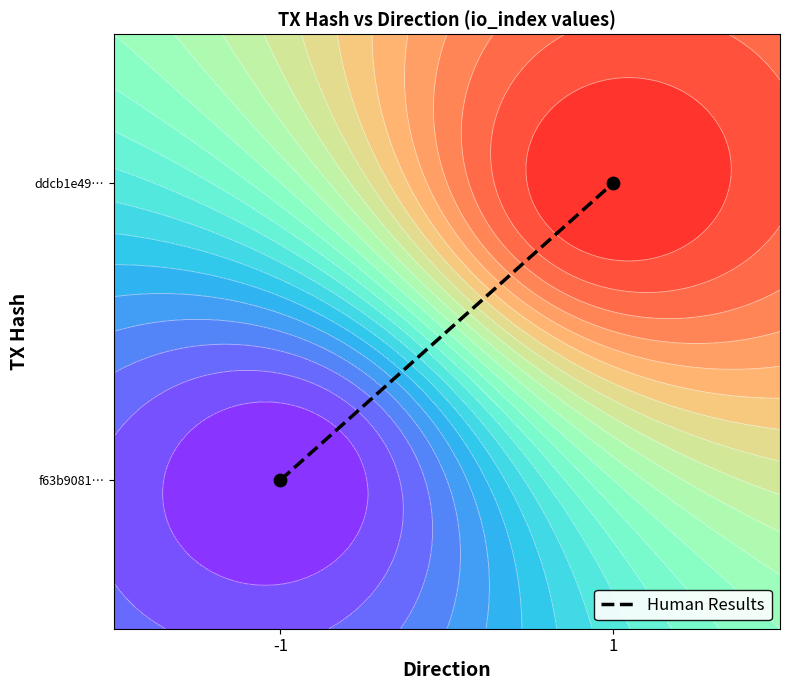

What is the change in value from -1 to 1?

+1